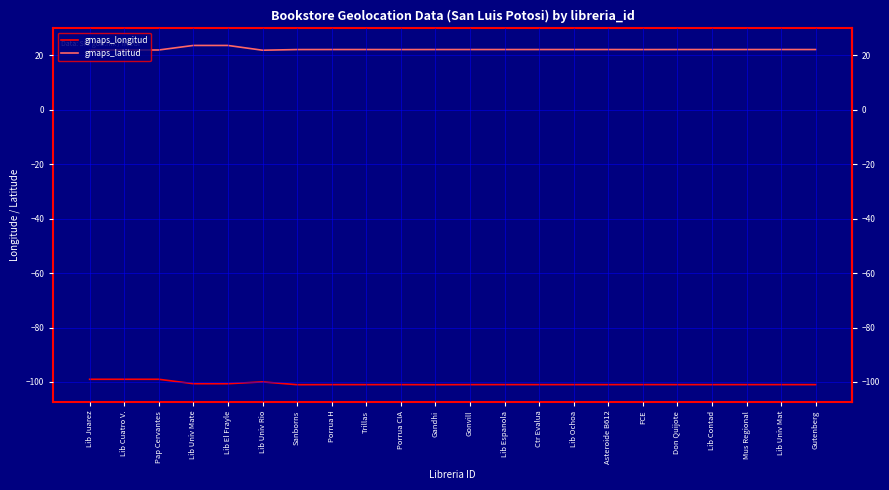

At which category does the chart reach its minimum across all series?

Gandhi